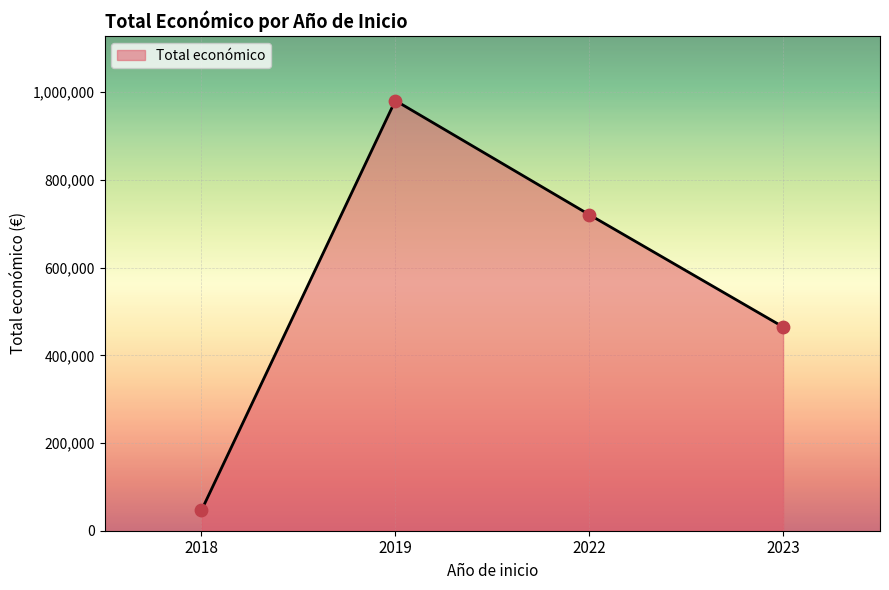

What is the ratio of the value at 2022 to the value at 2023?

1.6